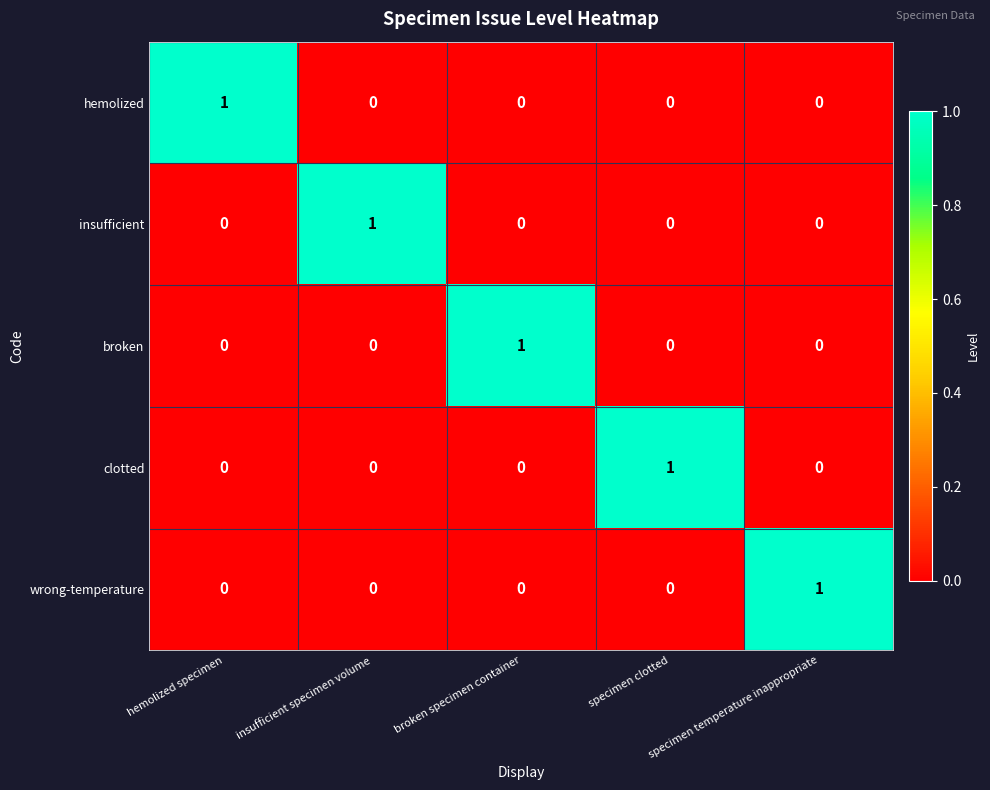

True or false: hemolized has a value of 0 at specimen temperature inappropriate.

True